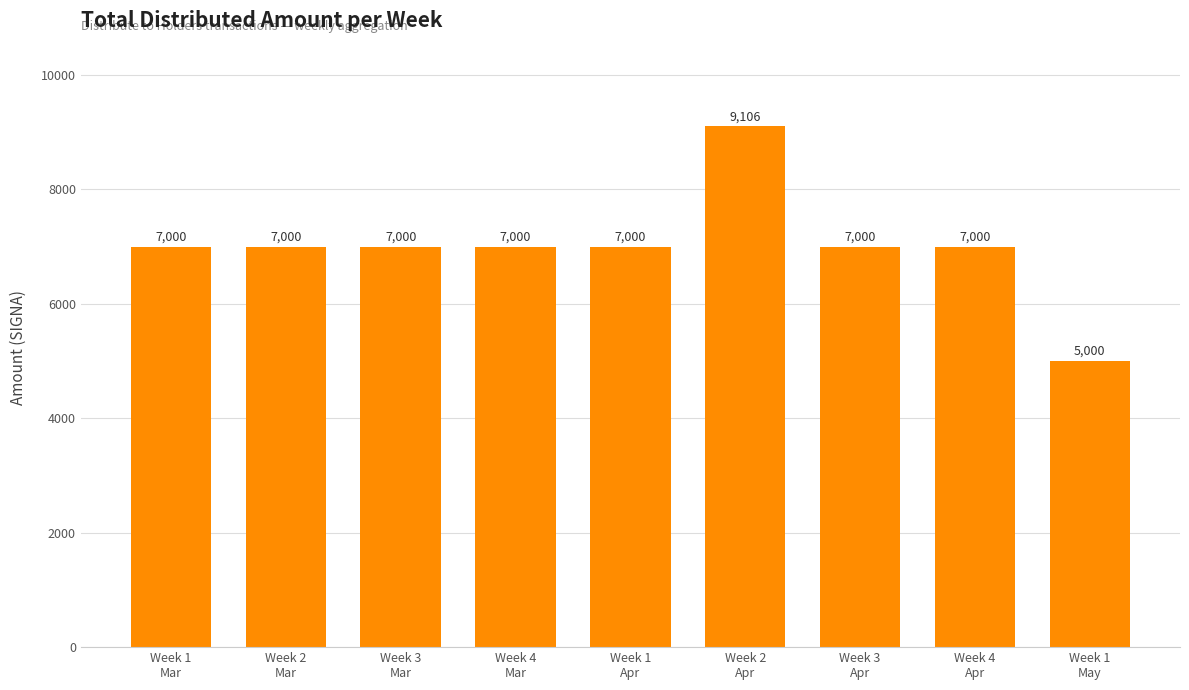

How many data points are less than 7000?

1